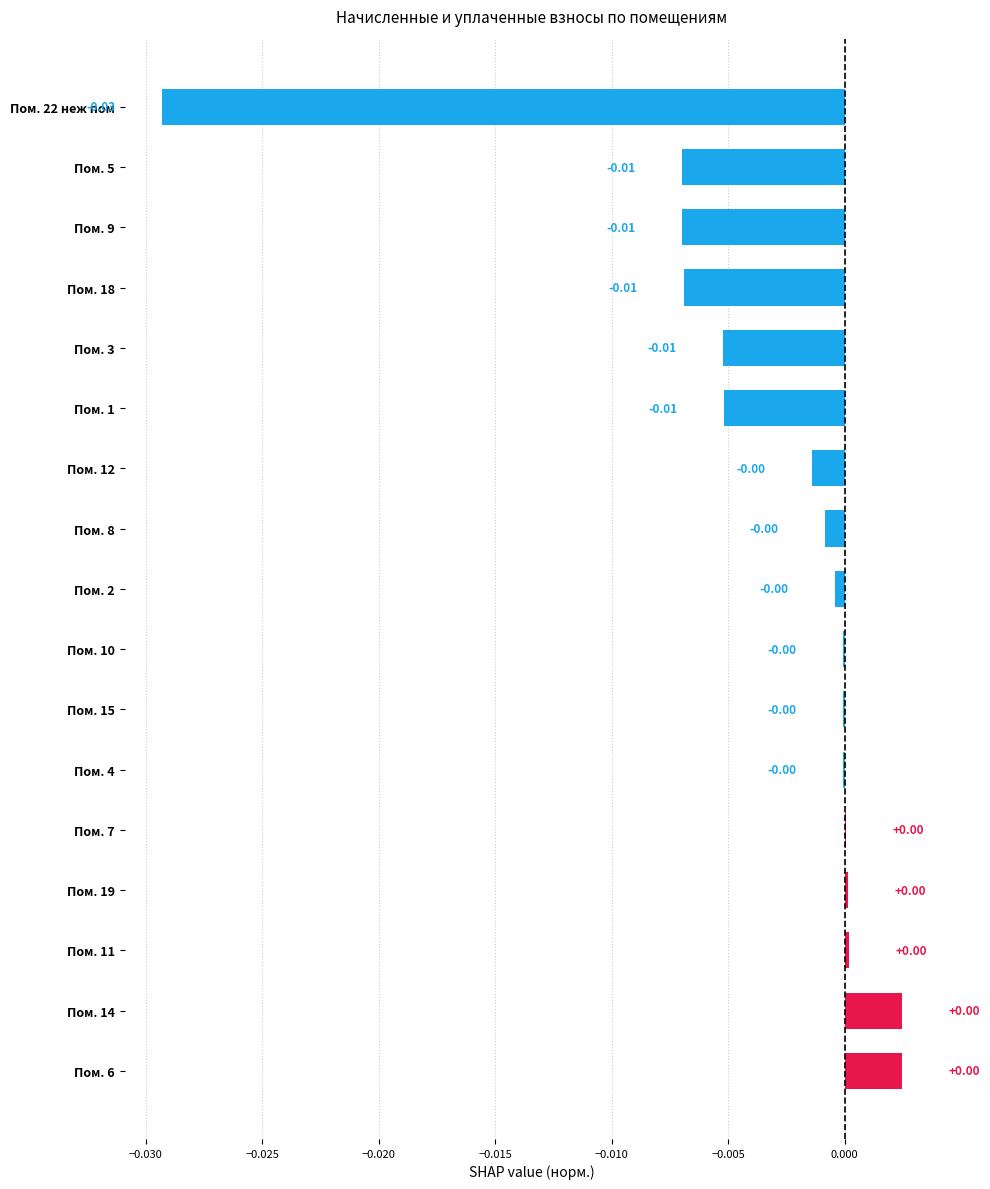

Which has a higher value, Пом. 18 or Пом. 11?

Пом. 11